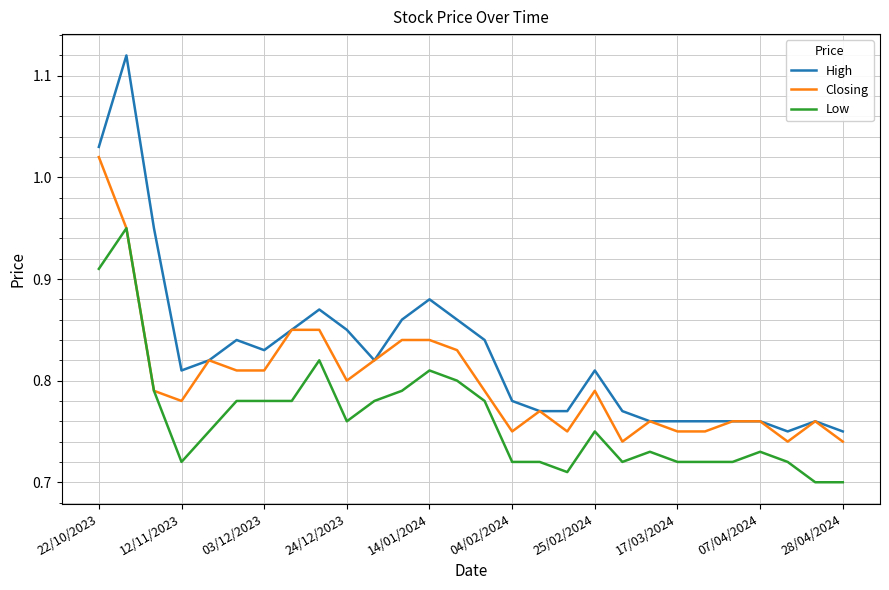

Rank the series by their average value, from highest to lowest.

High, Closing, Low